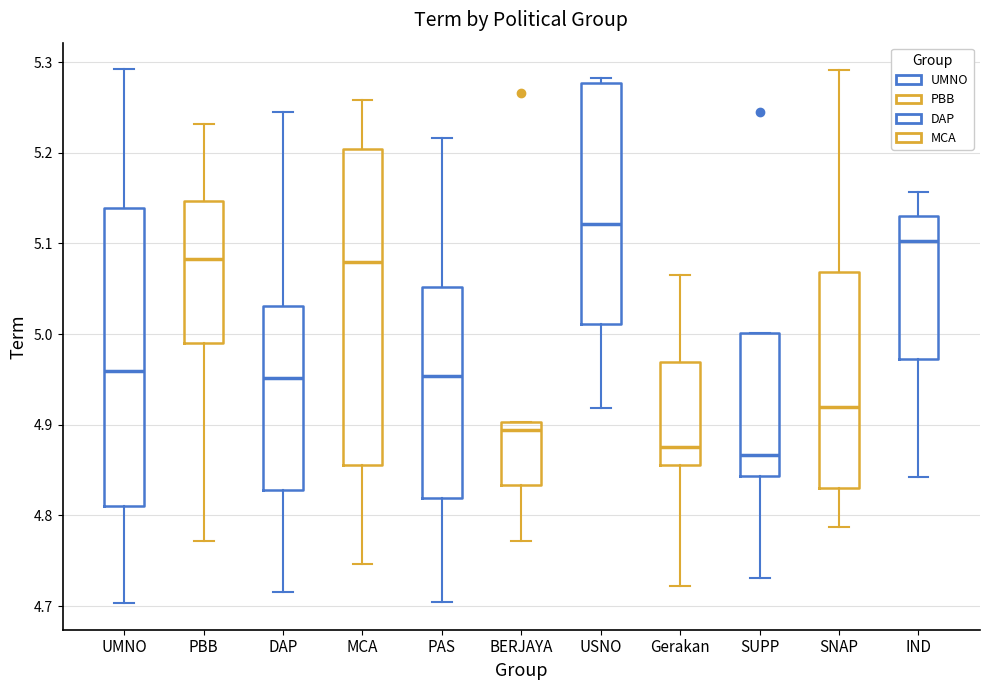

Which box has the highest median line?

USNO